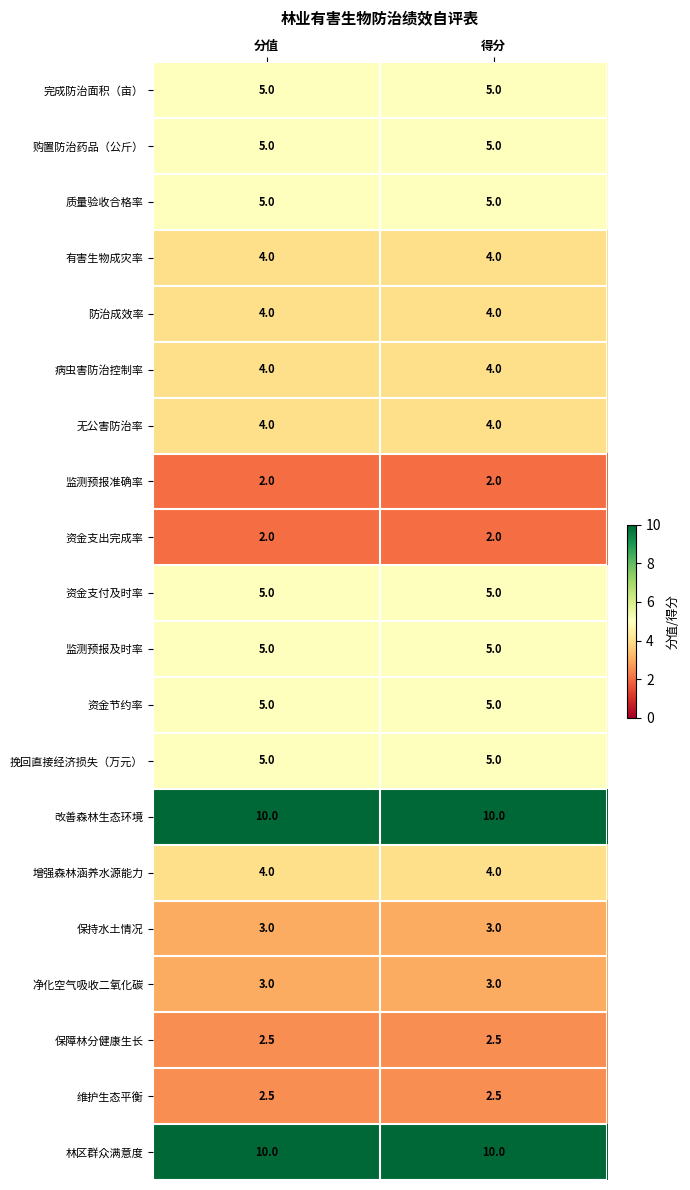

What is the spread (max minus min) of values at 分值?

8.0